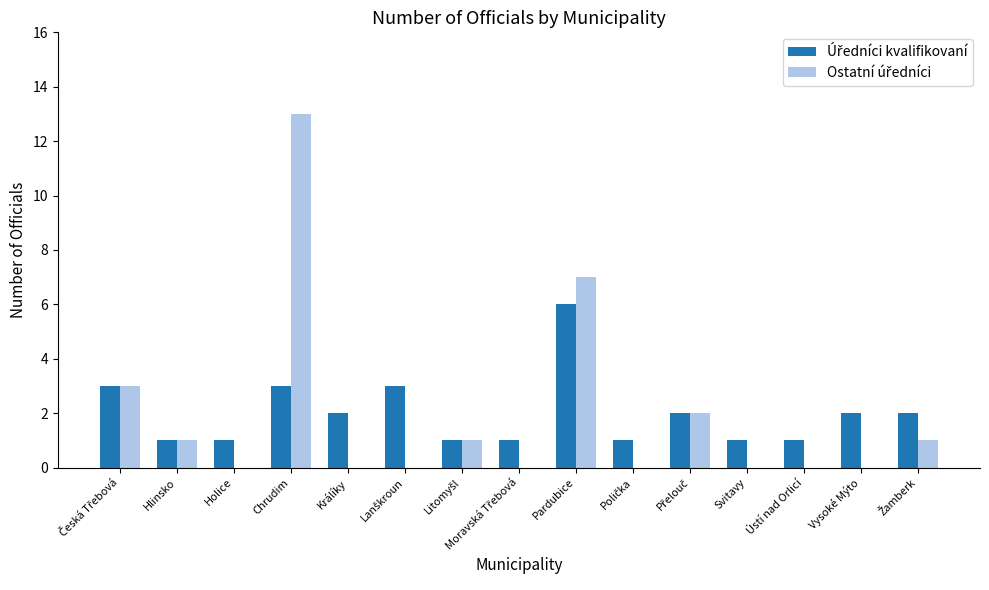

At which category is the sum across all series the highest?

Chrudim